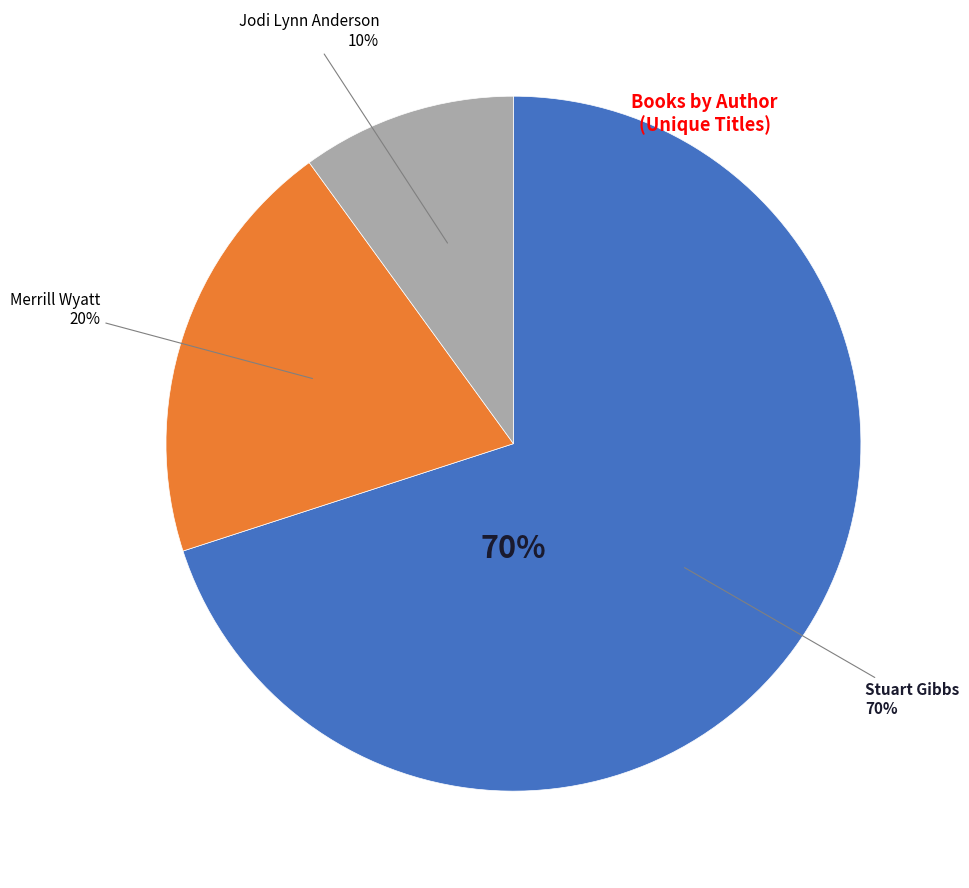

Which category has the biggest portion of the pie?

Stuart Gibbs (62586102)